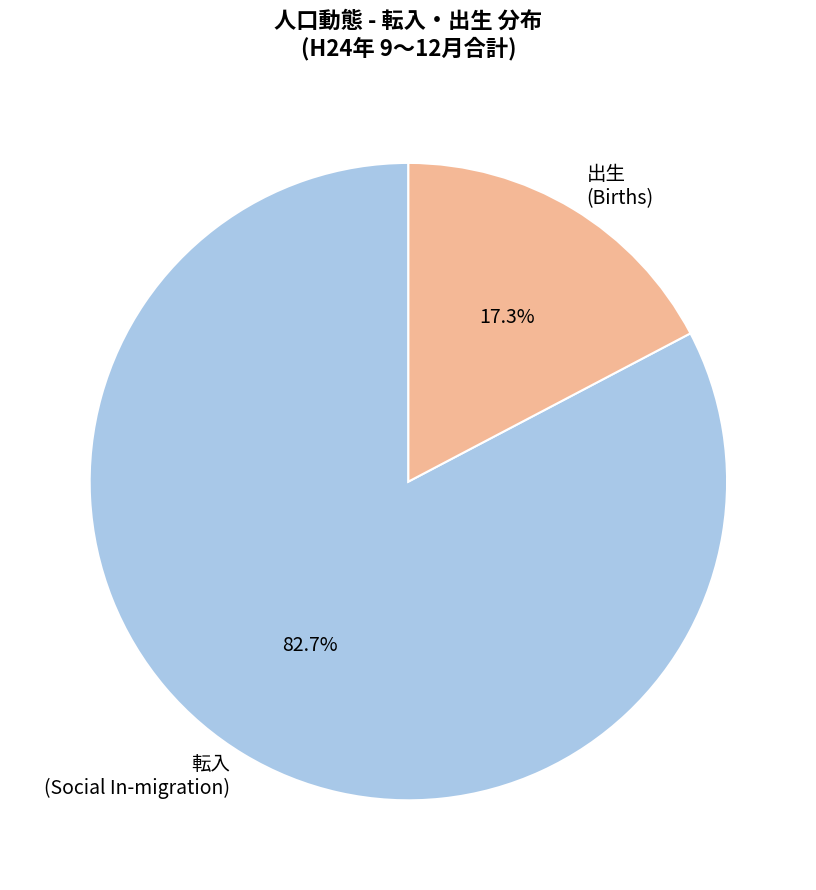

Which category has the biggest portion of the pie?

転入 (Social In-migration)